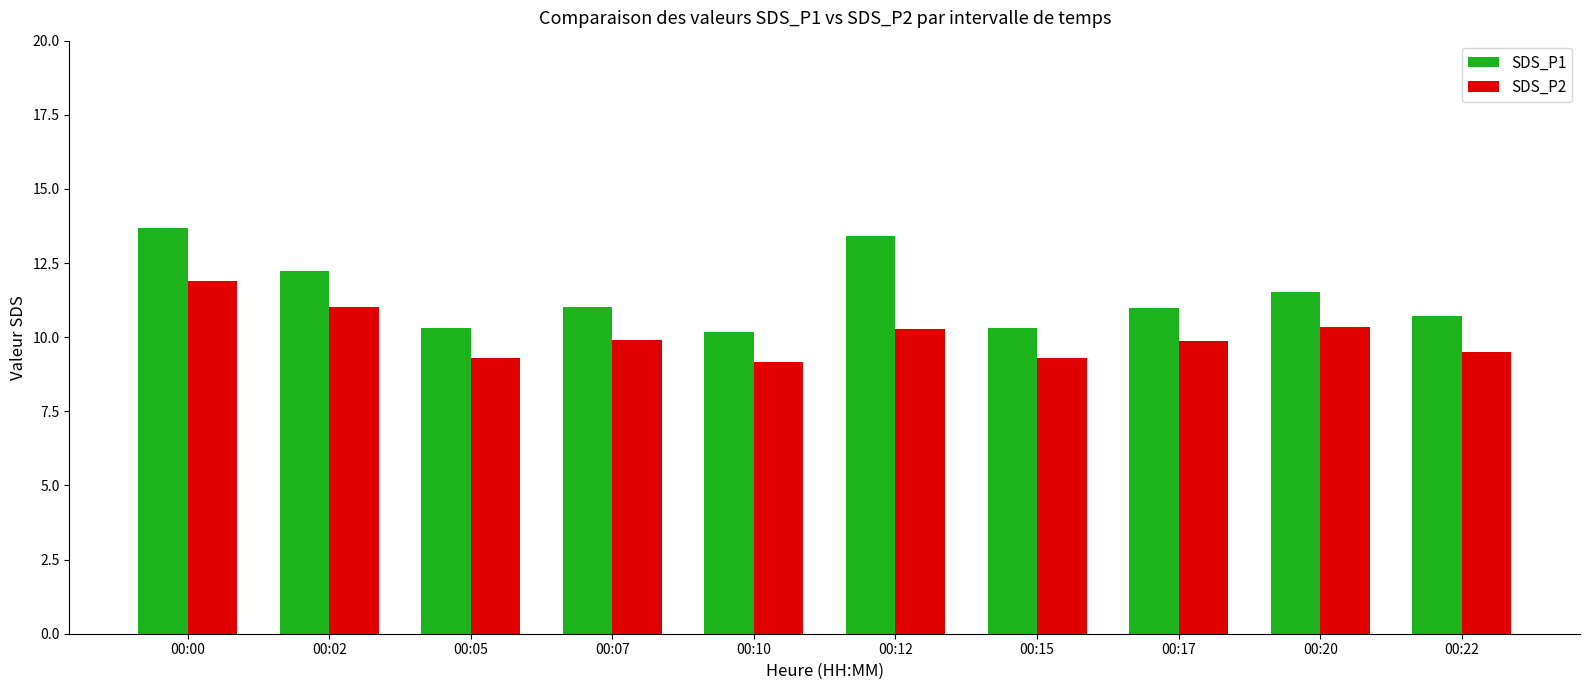

Is the value of SDS_P1 at 00:07 greater than the value of SDS_P2 at 00:15?

Yes